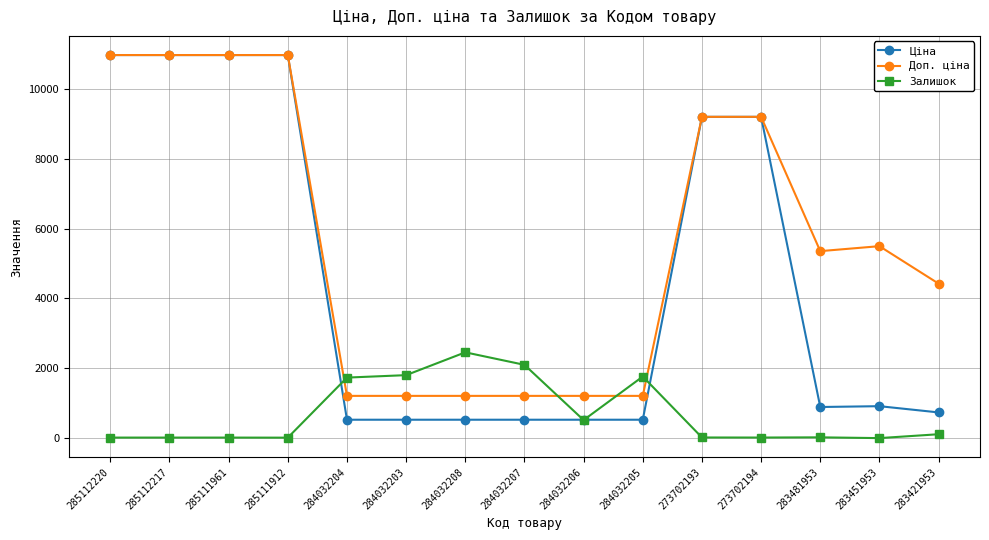

Between 284032206 and 283451953, which series saw the biggest shift?

Доп. ціна